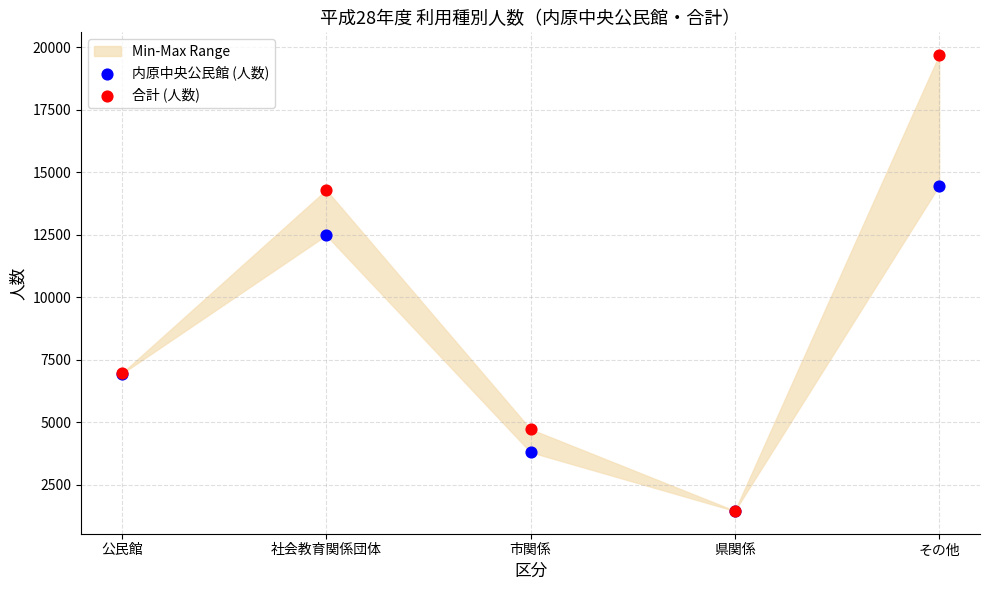

Across all series, what Y value is closest to 10566?

12478